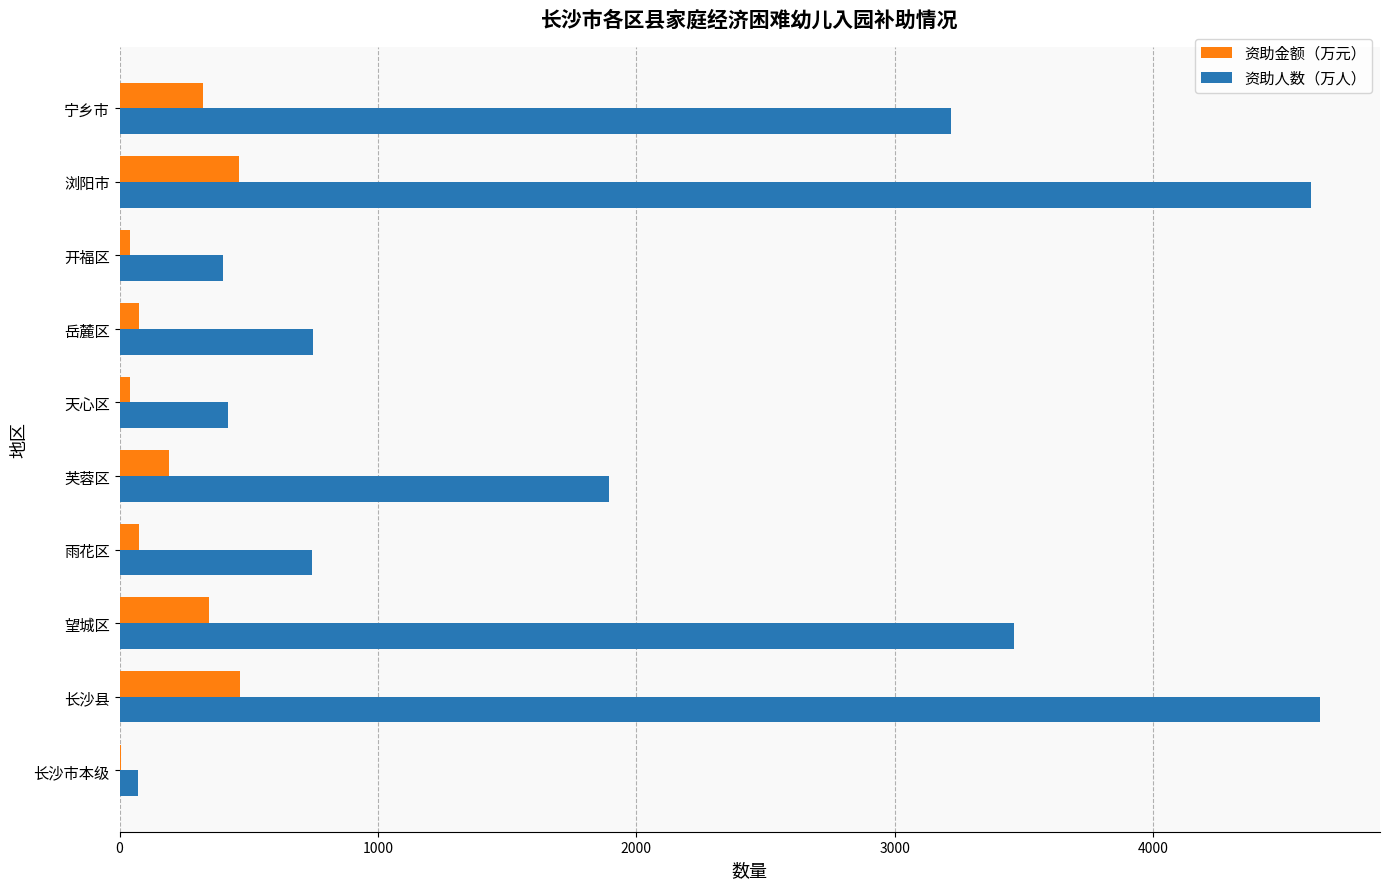

What value does the 资助人数（万人） series have at 浏阳市?

4610.0